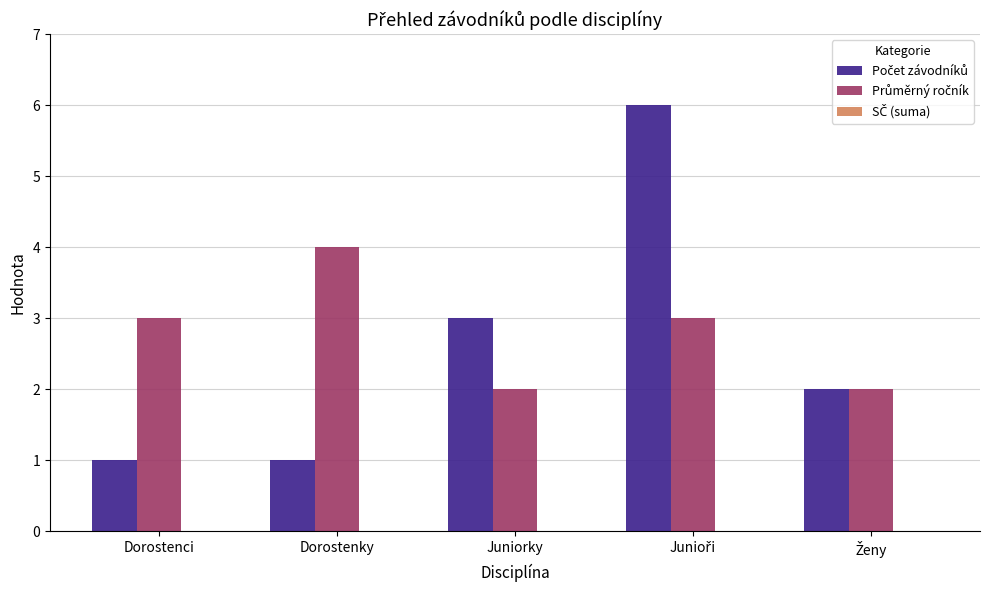

What is the difference between the highest and lowest values at Dorostenky?

3